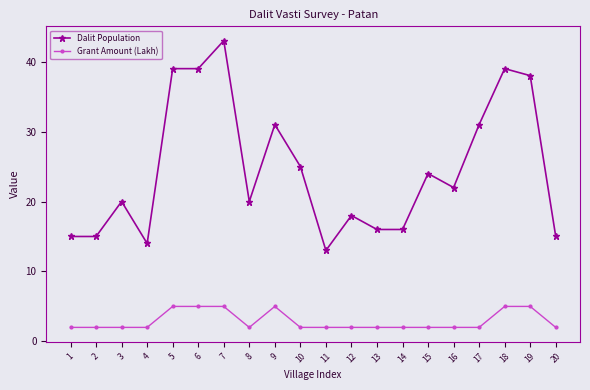

Rank the series at 18 from lowest to highest value.

Grant Amount (Lakh), Dalit Population